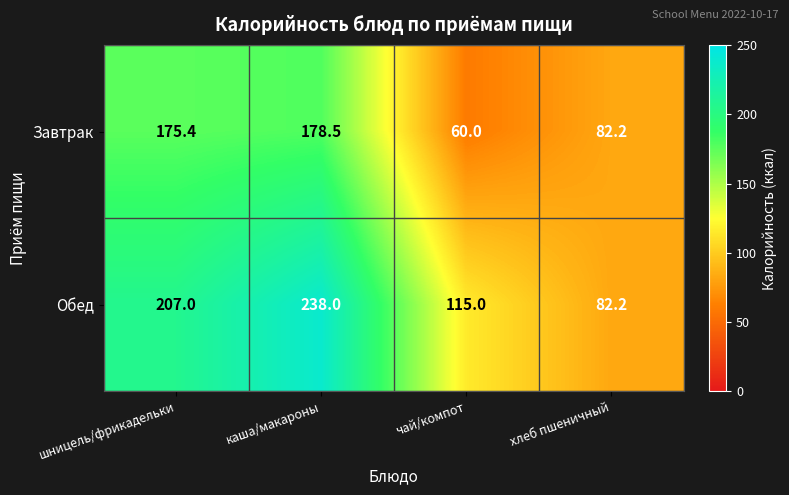

At which category is the sum across all series the highest?

каша/макароны